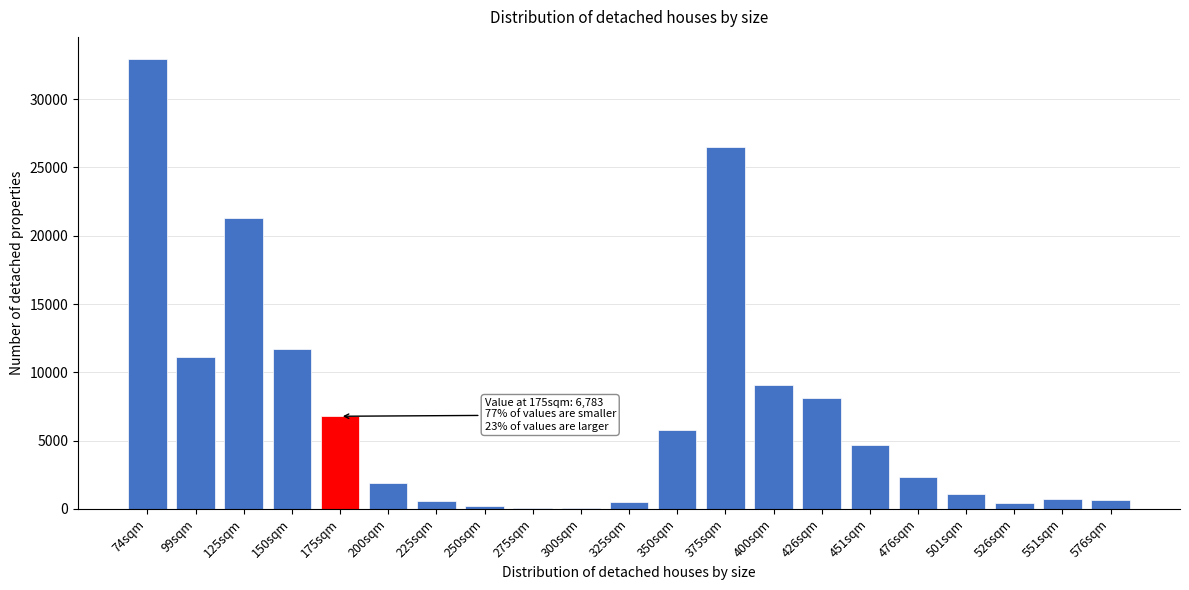

Which label corresponds to the largest value in the chart?

74sqm